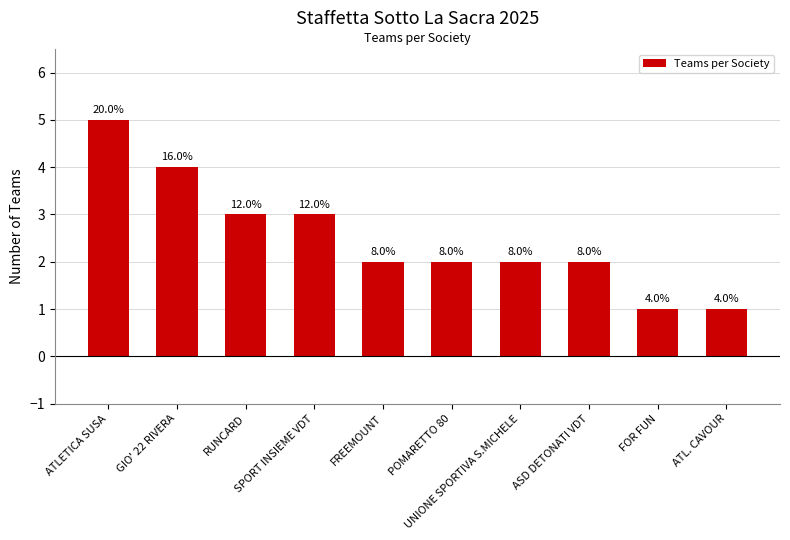

How many bars are there in total?

10